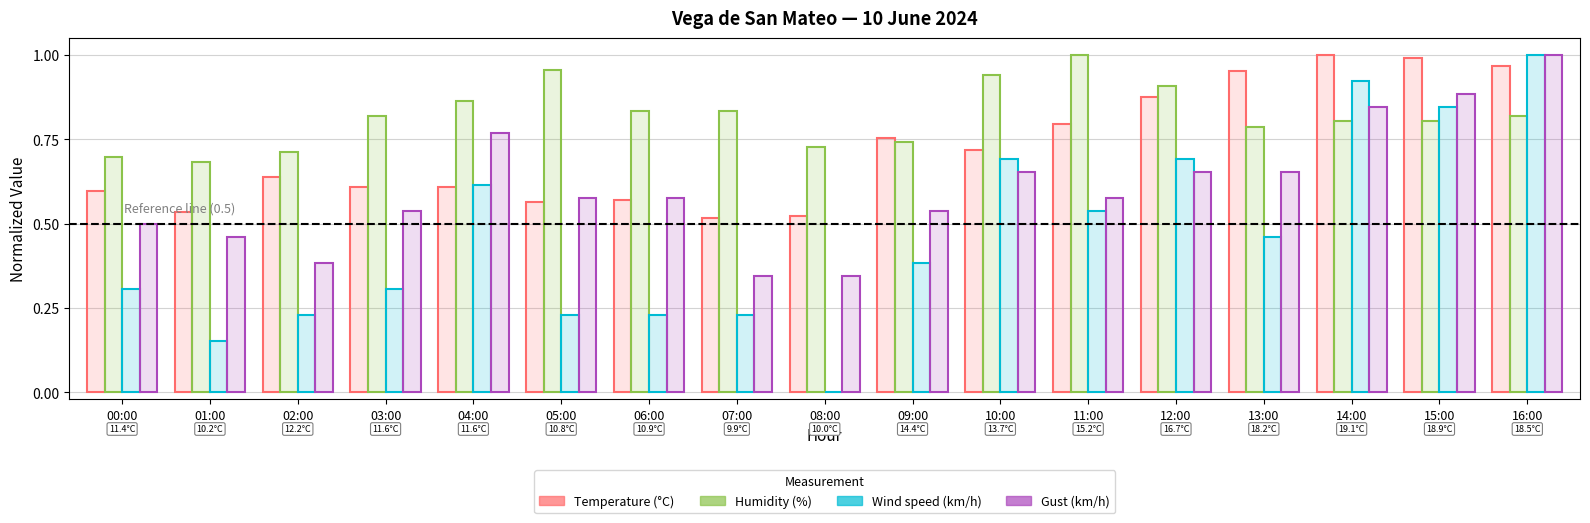

What is the average value of the Gust (km/h) series?

0.6